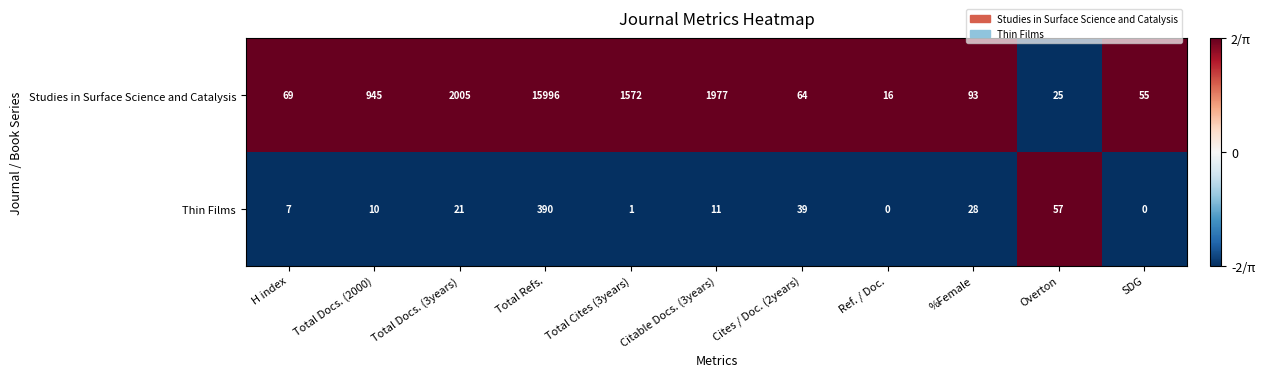

What is the difference between the highest and lowest values at Cites / Doc. (2years)?

25